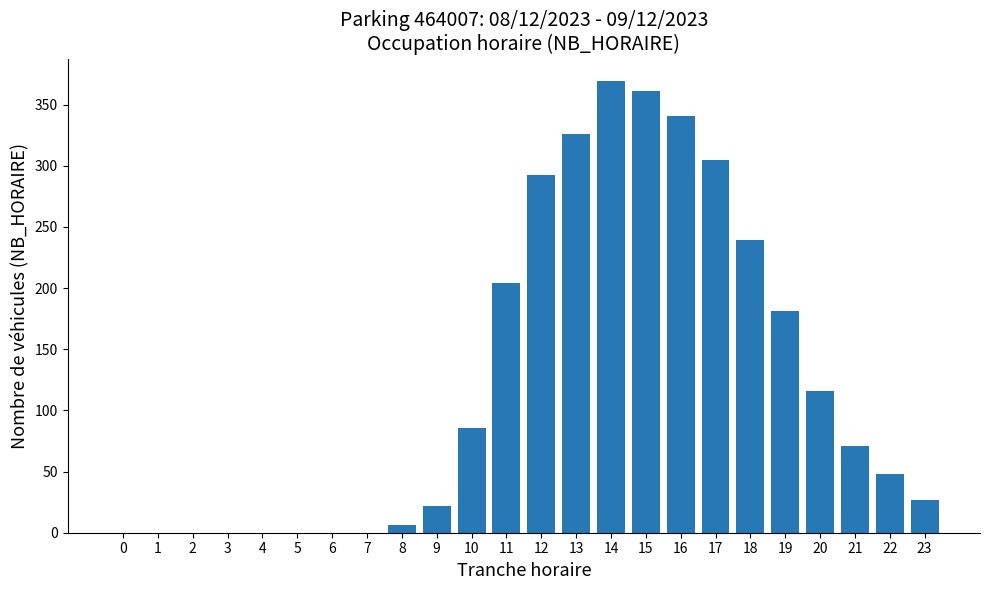

Reading right to left, what are all the values shown in this chart?

23=27	22=48	21=71	20=116	19=181	18=239	17=305	16=341	15=361	14=369	13=326	12=292	11=204	10=86	9=22	8=6	7=0	6=0	5=0	4=0	3=0	2=0	1=0	0=0